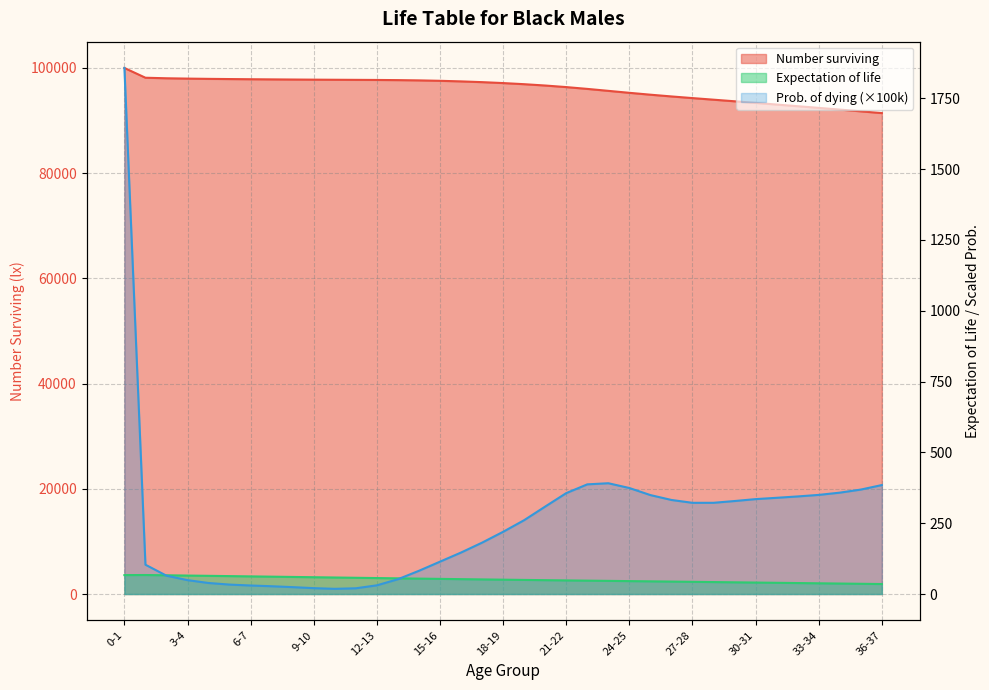

Read the Probability of dying value at 28-29.

322.0